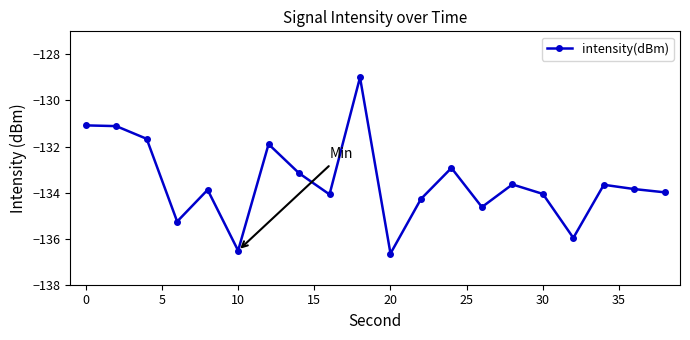

What is the minimum value shown in the chart?

-136.6